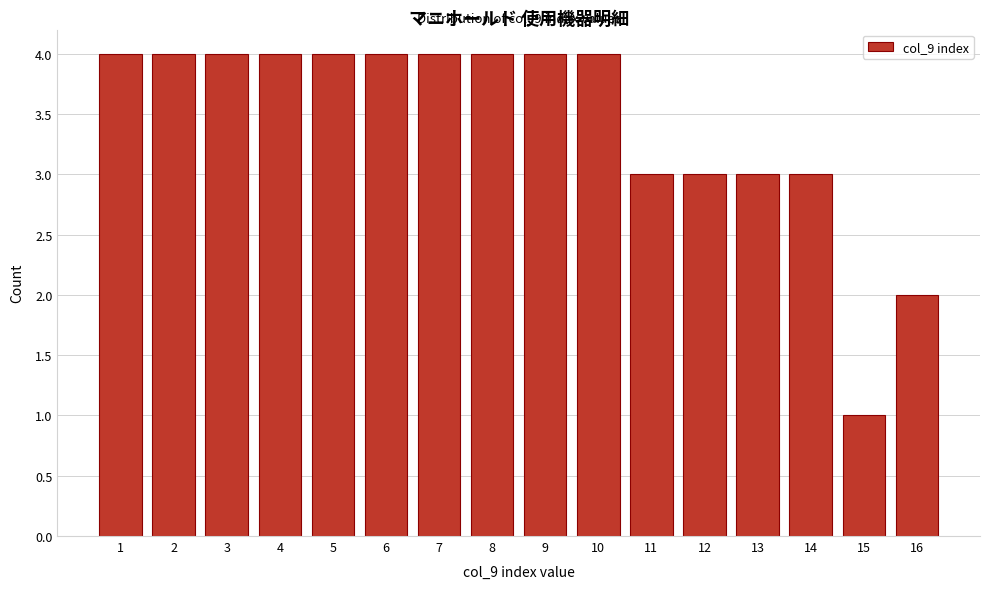

Reading right to left, what are all the values shown in this chart?

2	1	3	3	3	3	4	4	4	4	4	4	4	4	4	4